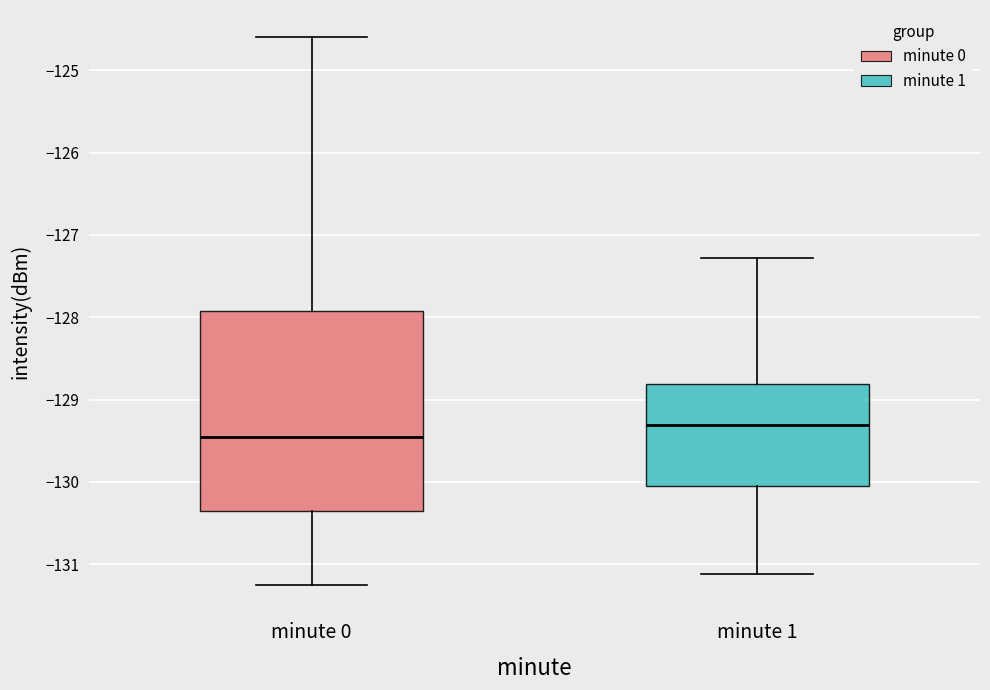

Reading left to right, transcribe this box plot: for each box, give where its median line is, the range the box spans, and where its two whiskers end, as read against the y-axis. The values are not printed on the chart, so give them approximately, as read against the axis.

minute 0: median -129.5, box -130.4 to -127.9, whiskers -131.3 to -124.6
minute 1: median -129.3, box -130.1 to -128.8, whiskers -131.1 to -127.3